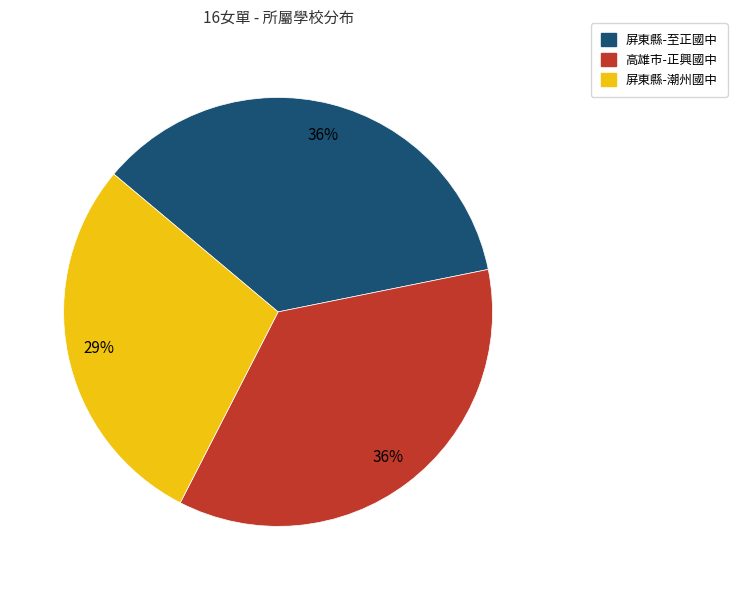

To the nearest percent, what is the average slice percentage?

33%